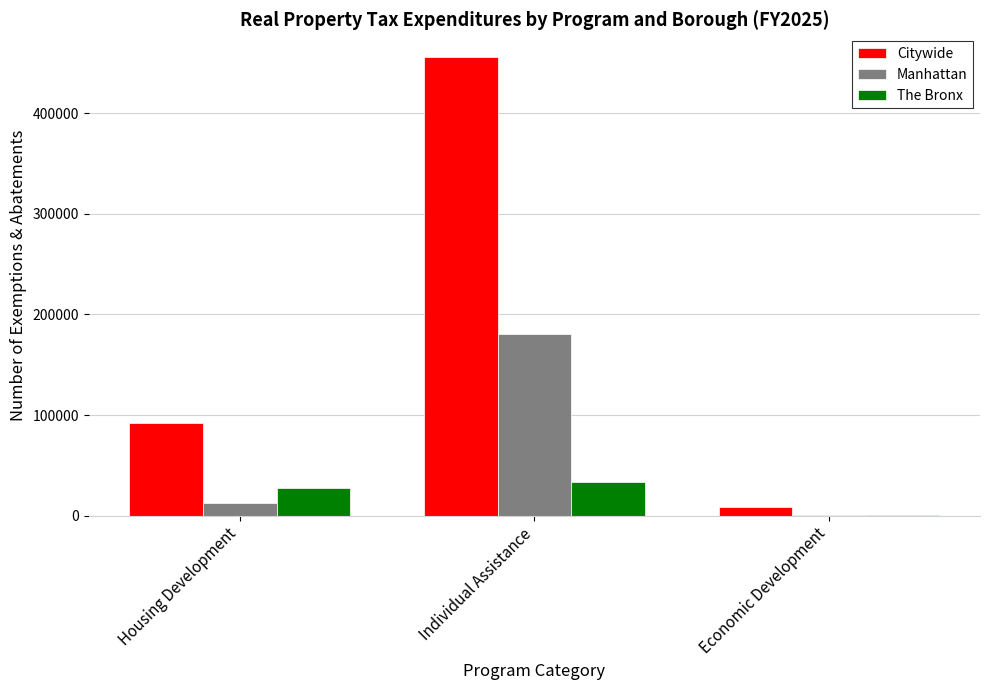

What is the total value across all series at Housing Development?

132919